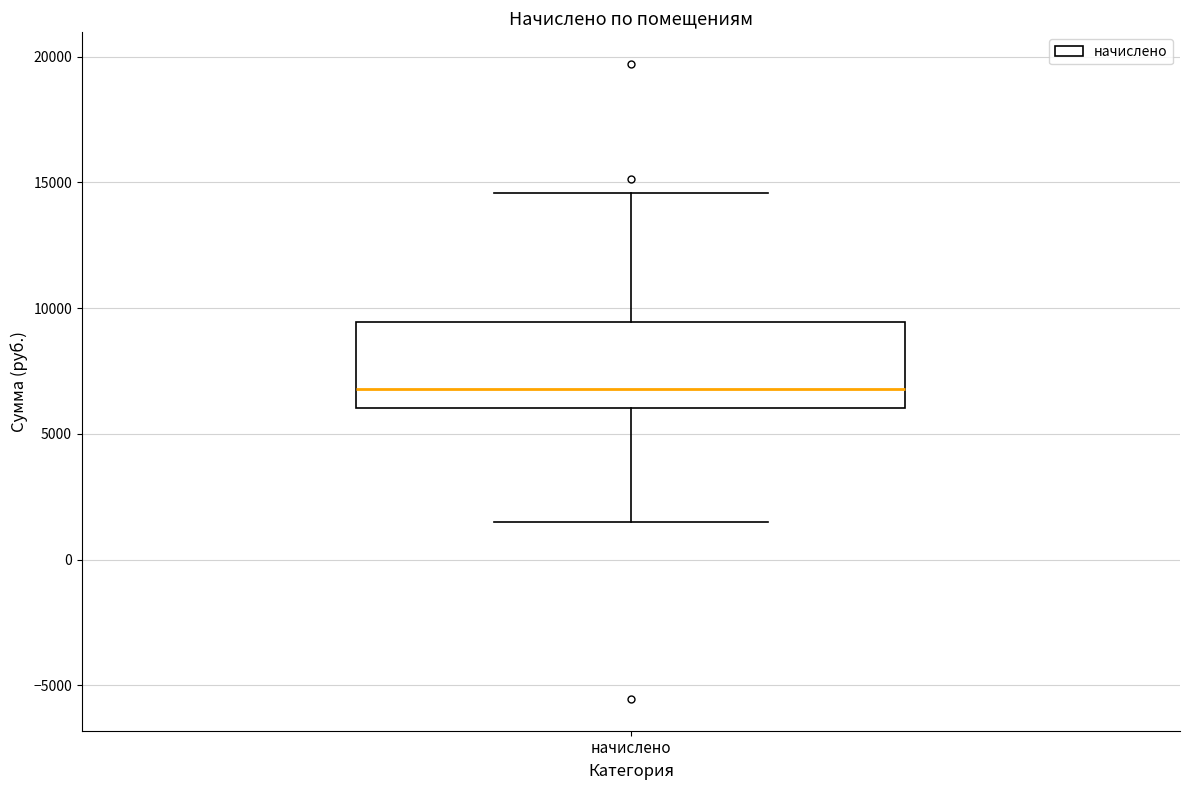

Where does the lower whisker of the box for начислено end on the y-axis? The values are not printed on the chart, so give them approximately, as read against the axis.

1500